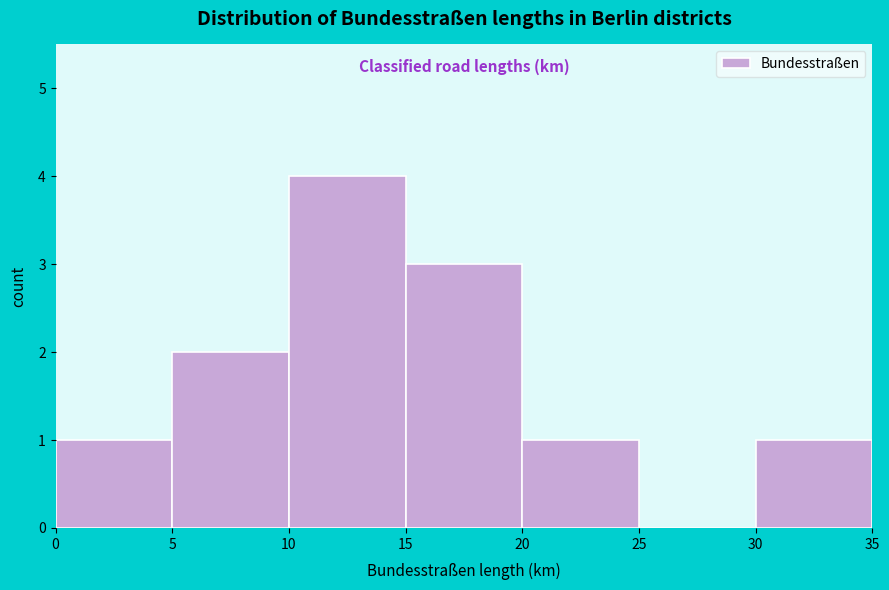

Reading left to right, transcribe this chart: for each bar, give the range it covers on the x-axis and its height. The values are not printed on the chart, so give them approximately, as read against the axis.

0 to 5: 1
5 to 10: 2
10 to 15: 4
15 to 20: 3
20 to 25: 1
25 to 30: 0
30 to 35: 1